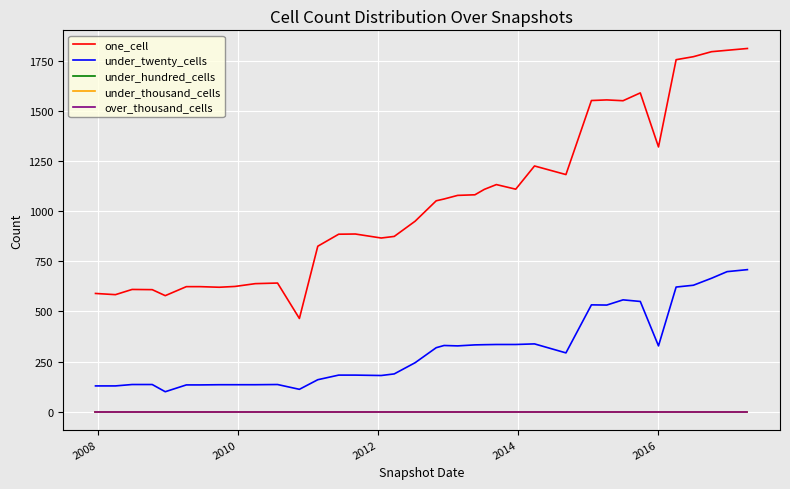

Reading left to right, transcribe all the data shown in this chart.

one_cell: 590	584	610	609	579	624	624	621	625	639	642	465	826	886	887	867	875	951	1053	1062	1080	1083	1110	1134	1111	1227	1184	1554	1557	1553	1592	1322	1758	1773	1798	1805	1814
under_twenty_cells: 128	128	135	135	99	133	133	134	134	134	135	111	159	182	182	180	188	244	319	330	328	333	334	335	335	338	293	533	532	558	550	328	622	631	666	699	709
under_hundred_cells: 0	0	0	0	0	0	0	0	0	0	0	0	0	0	0	0	0	0	0	0	0	0	0	0	0	0	0	0	0	0	0	0	0	0	0	0	0
under_thousand_cells: 0	0	0	0	0	0	0	0	0	0	0	0	0	0	0	0	0	0	0	0	0	0	0	0	0	0	0	0	0	0	0	0	0	0	0	0	0
over_thousand_cells: 0	0	0	0	0	0	0	0	0	0	0	0	0	0	0	0	0	0	0	0	0	0	0	0	0	0	0	0	0	0	0	0	0	0	0	0	0